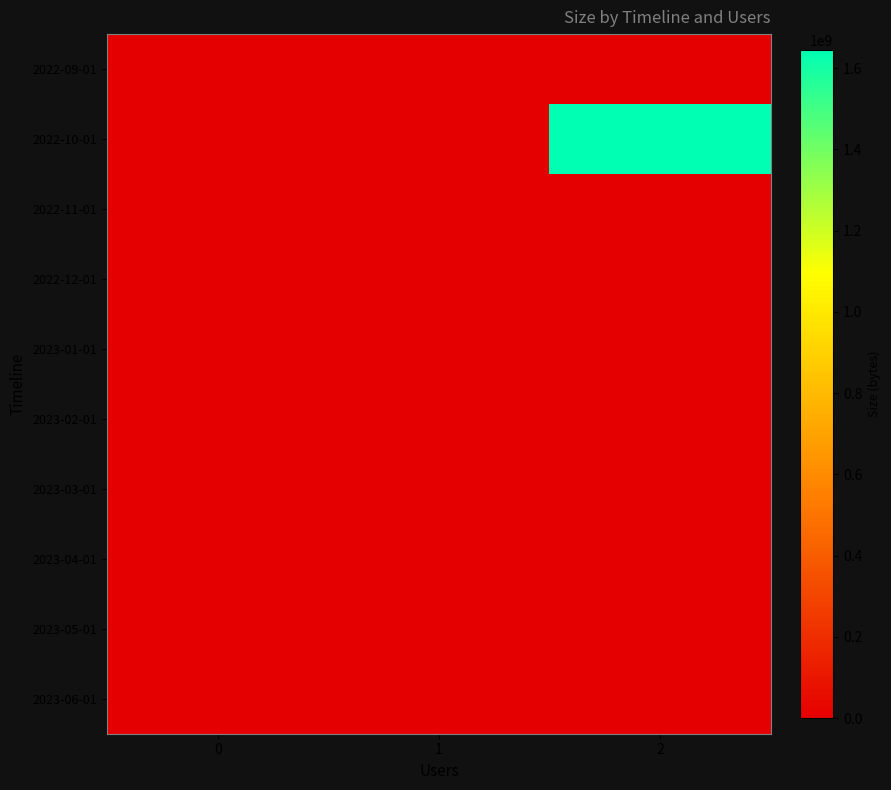

Rank the series by their maximum value, from lowest to highest.

2022-11-01, 2022-12-01, 2023-01-01, 2023-03-01, 2023-04-01, 2023-05-01, 2023-06-01, 2022-09-01, 2023-02-01, 2022-10-01